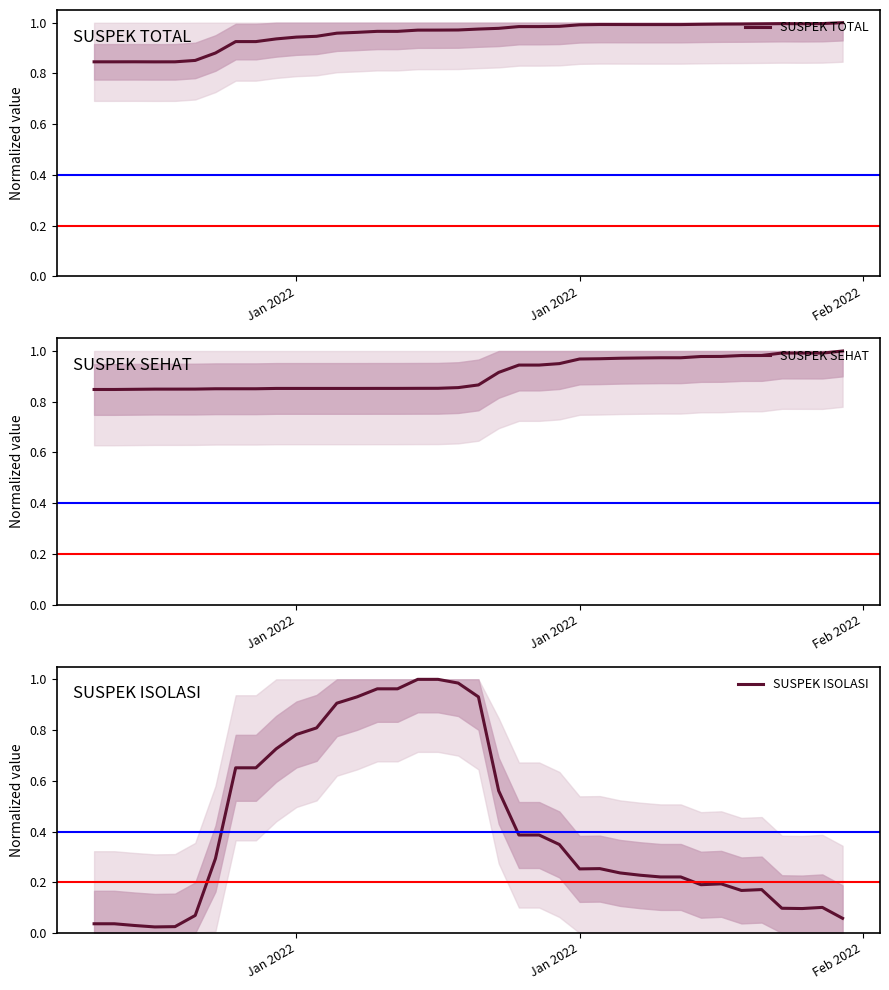

The value of SUSPEK TOTAL at 35 is 0.6. True or false?

False